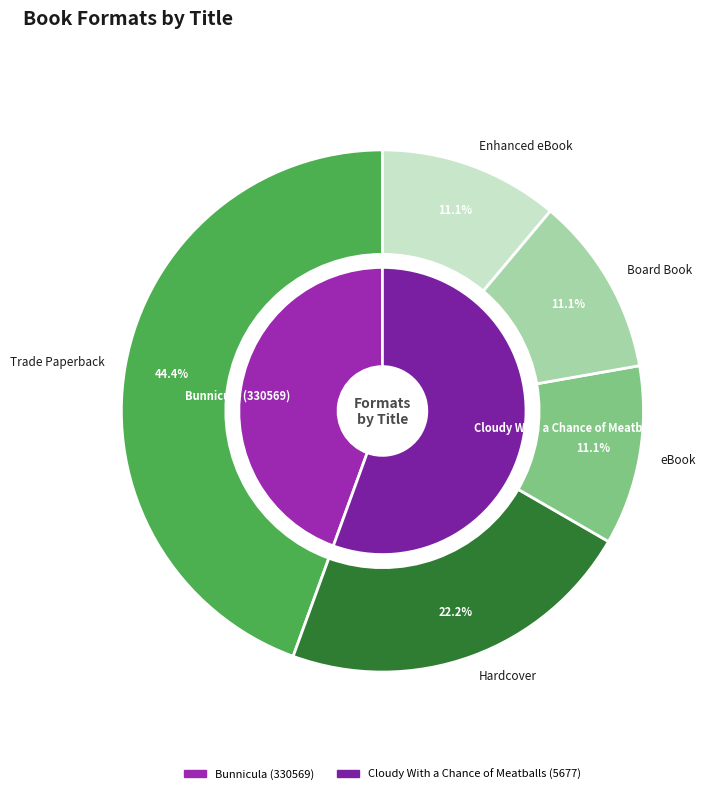

Rank the categories by value from lowest to highest.

eBook, Board Book, Enhanced eBook, Hardcover, Trade Paperback